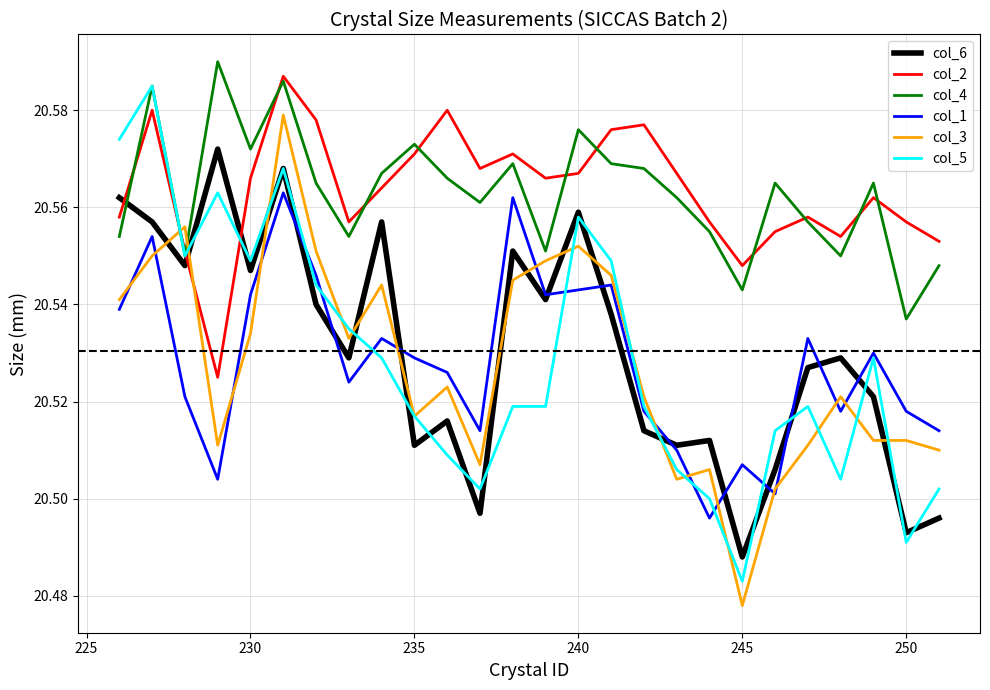

Which series has the widest spread of values?

col_5